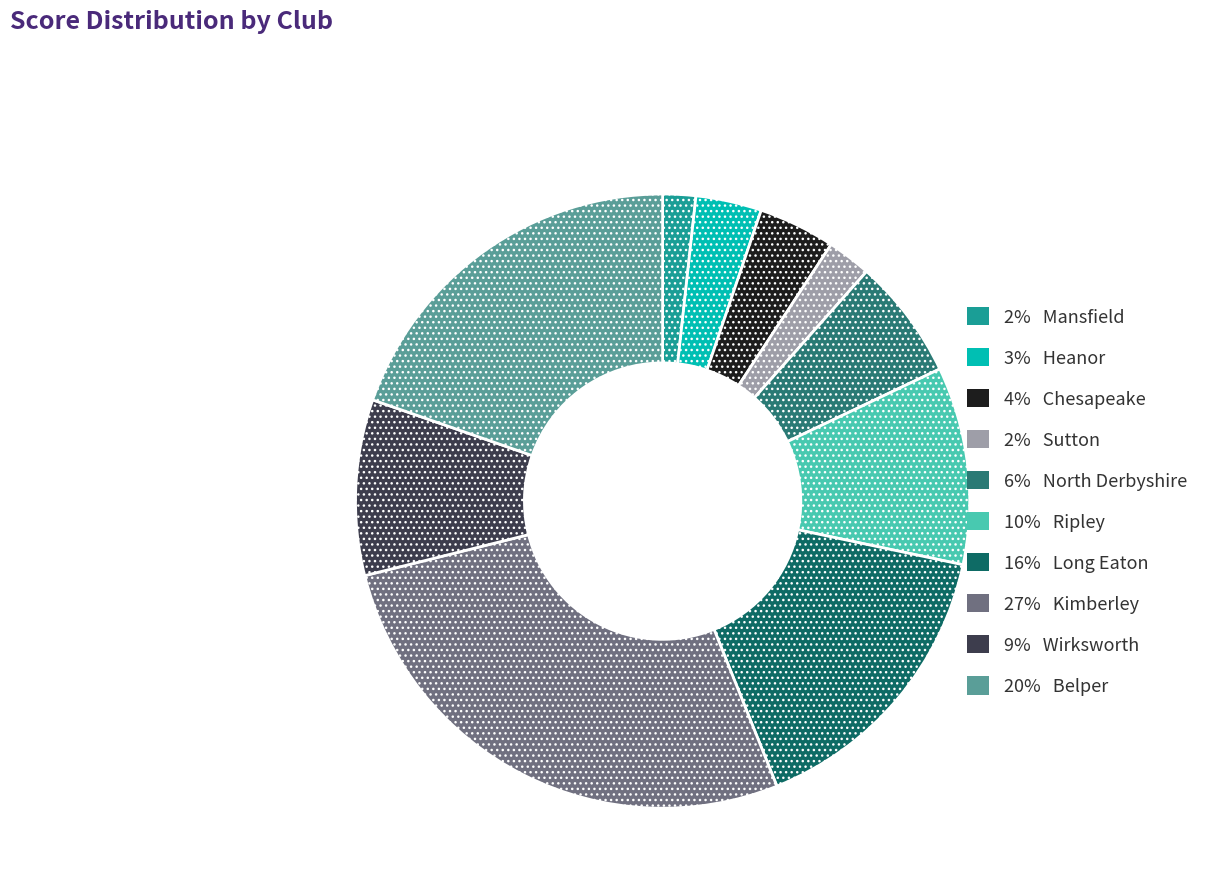

Is there any slice that represents more than half of the pie?

No